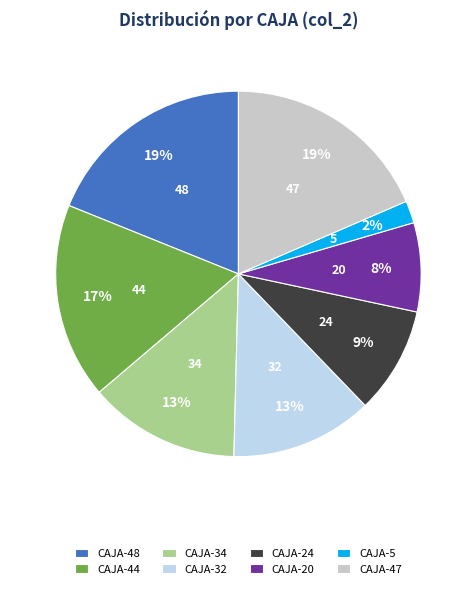

Count the number of slices in the pie.

8